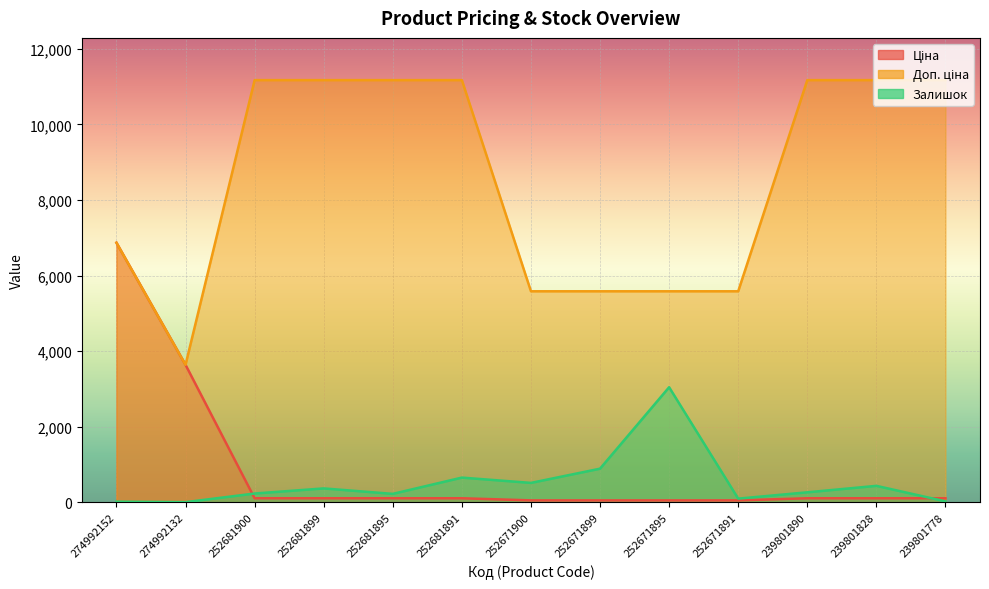

Is the value of Залишок at 252681899 greater than the value of Ціна at 274992152?

No